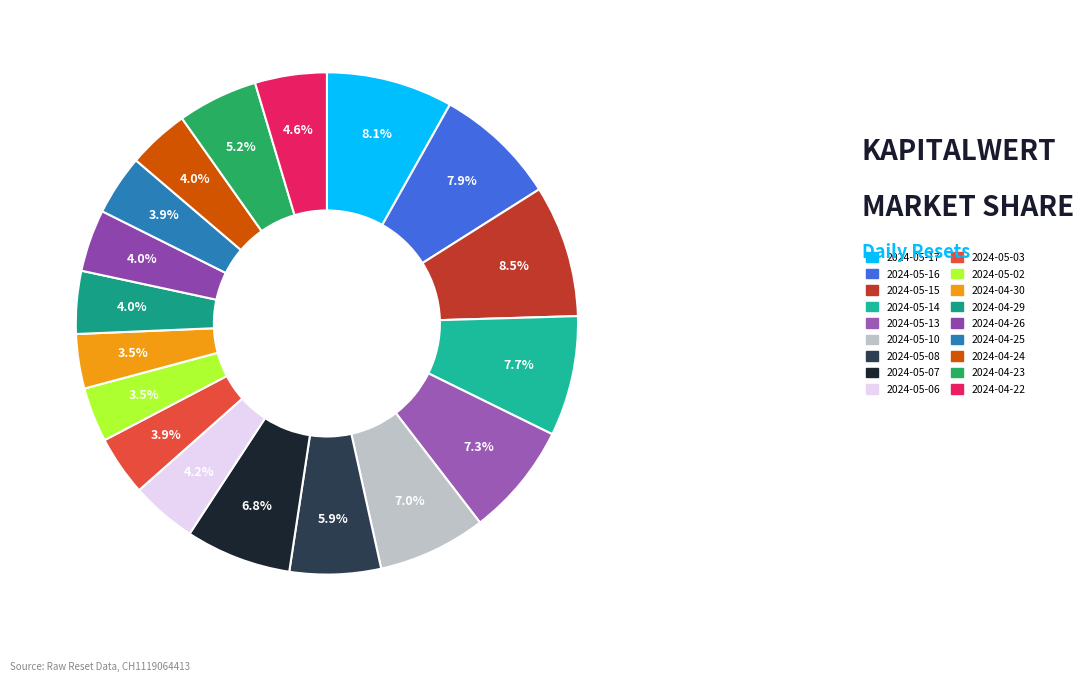

What is the total percentage of 2024-04-24 and 2024-05-08?

9.8%